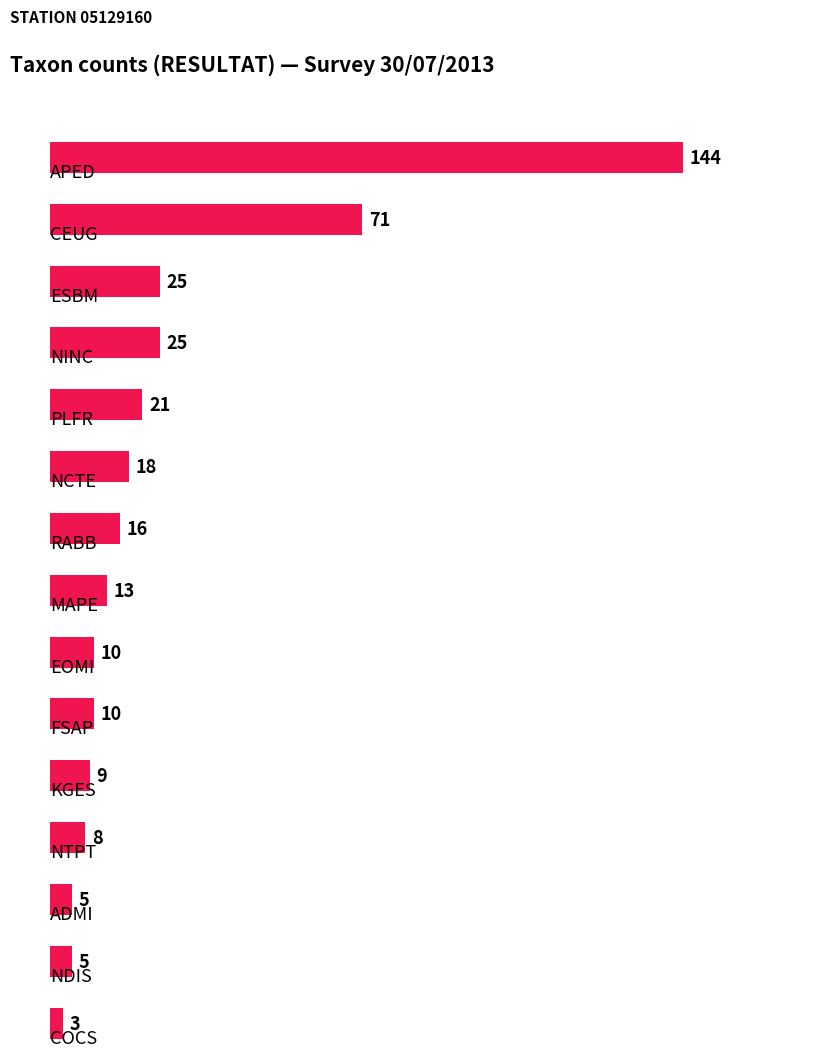

What is the difference between the maximum and minimum values?

141